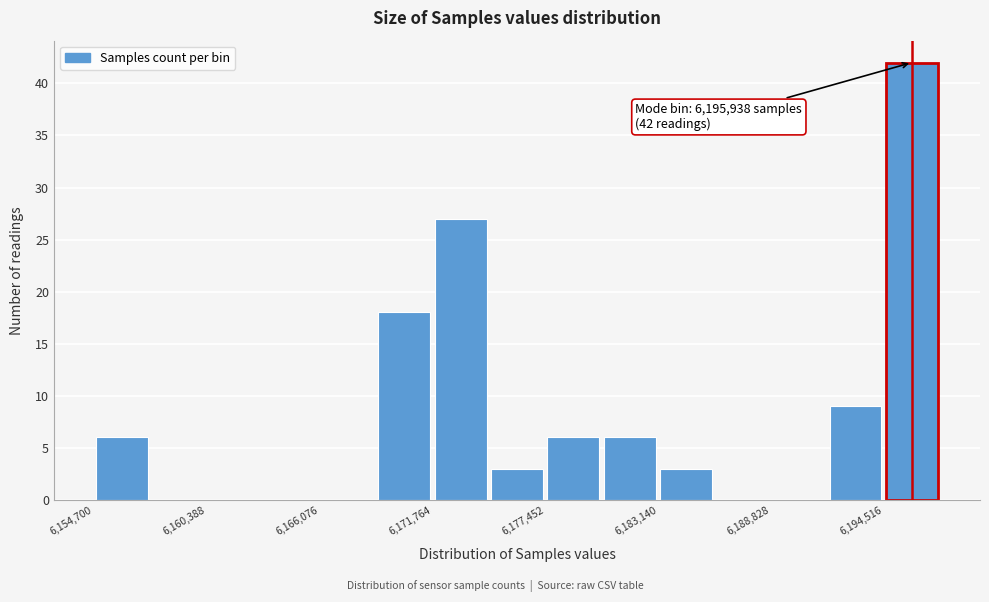

Around what value on the x-axis is the tallest bar? Give the approximate position of its centre, as read against the axis.

6196000